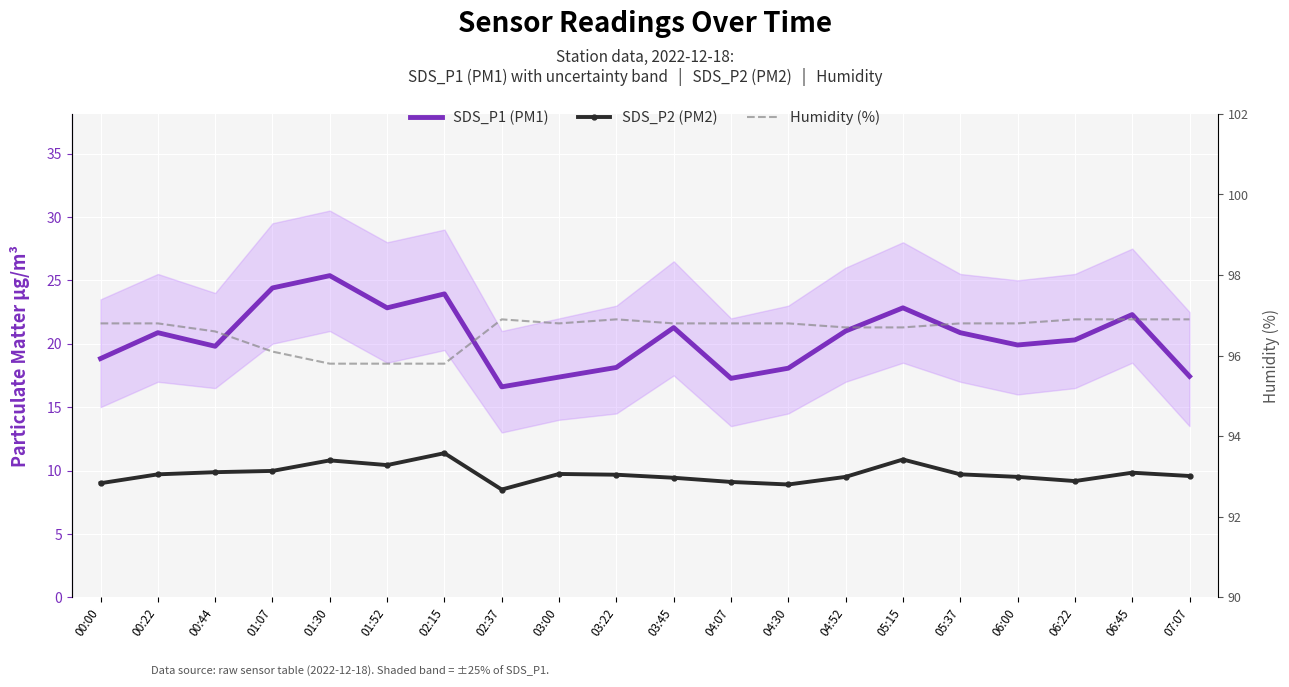

At which category does Humidity (%) reach its first local valley?

03:00